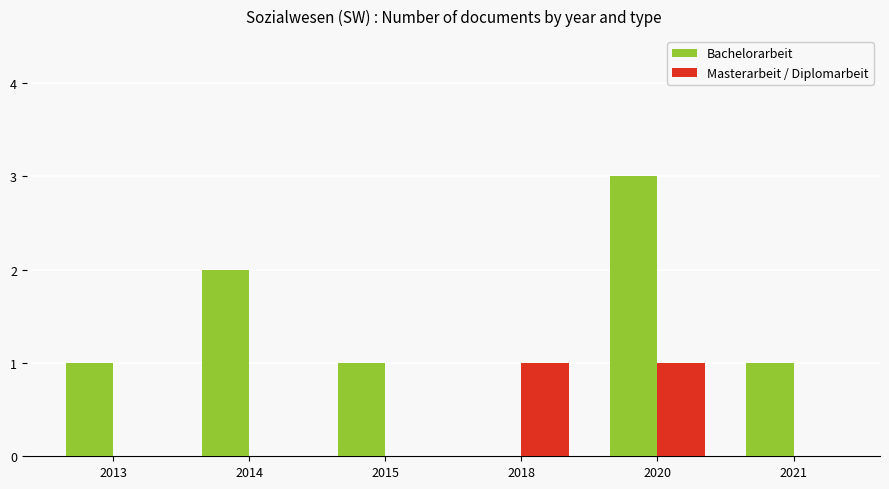

What is the difference between the Masterarbeit / Diplomarbeit values at 2020 and 2021?

1